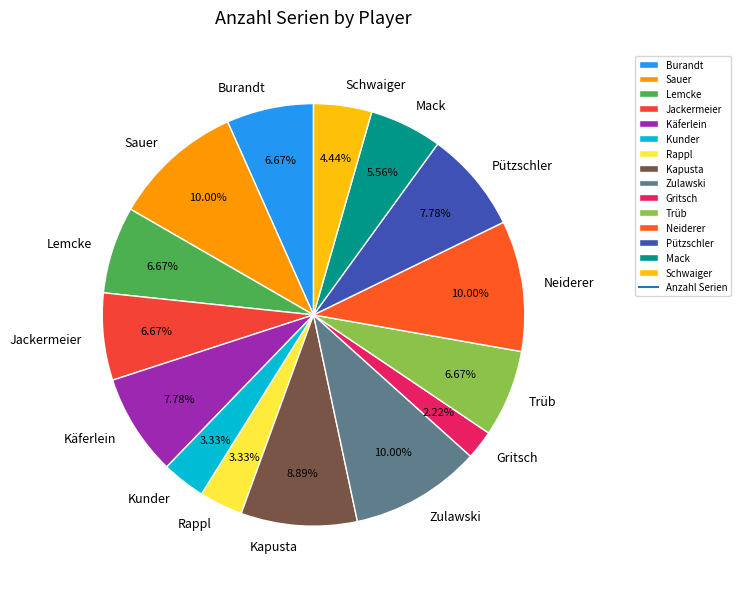

What percentage do Gritsch and Käferlein together represent?

10.0%